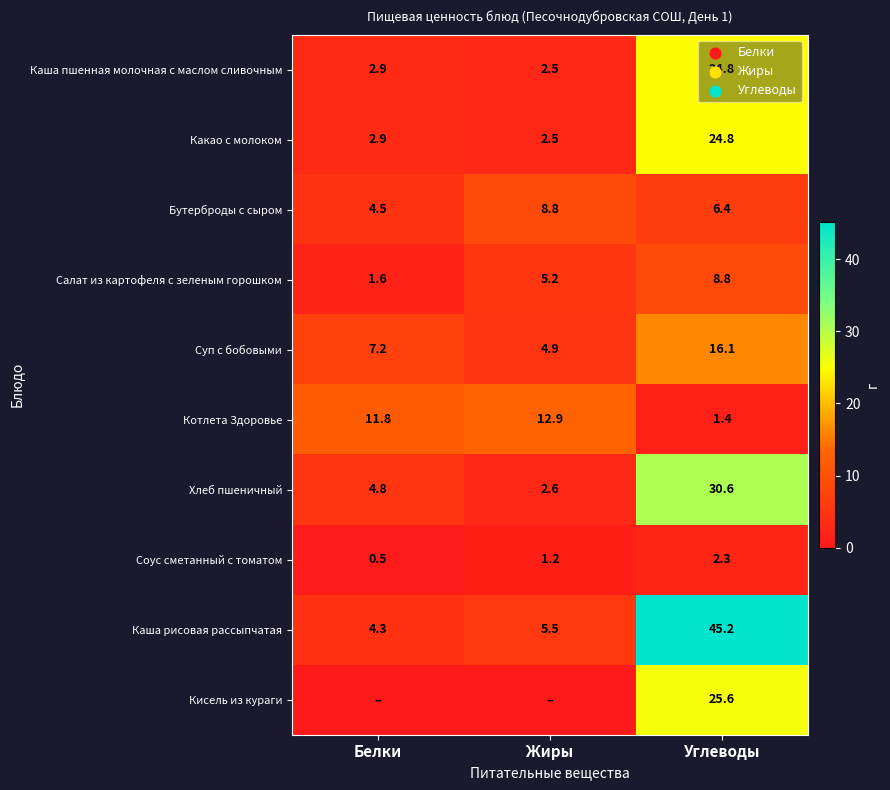

What is the difference between the Котлета Здоровье values at Белки and Углеводы?

10.4